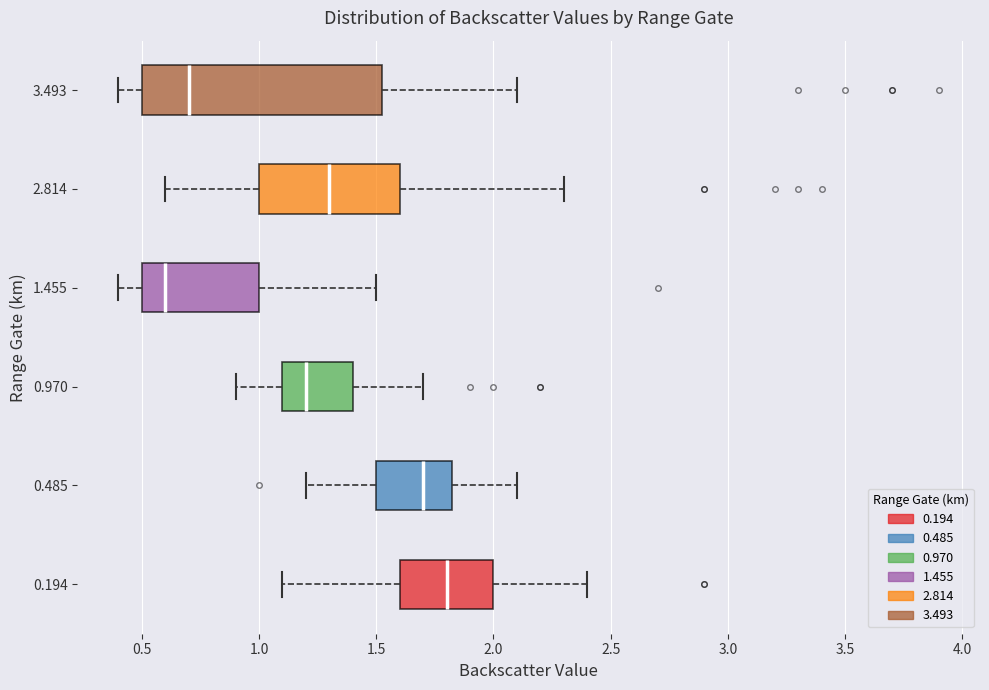

Where does the right whisker of the box at y = 3.493 end on the x-axis? The values are not printed on the chart, so give them approximately, as read against the axis.

2.10